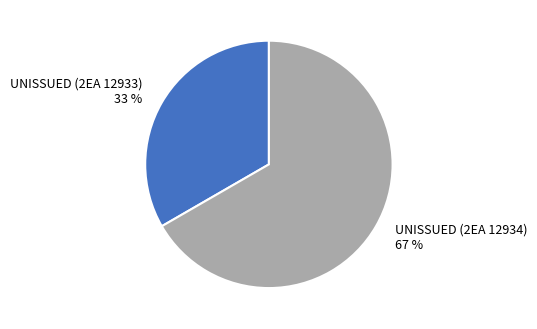

To the nearest percent, what percentage of the pie is UNISSUED (2EA 12933)?

33%